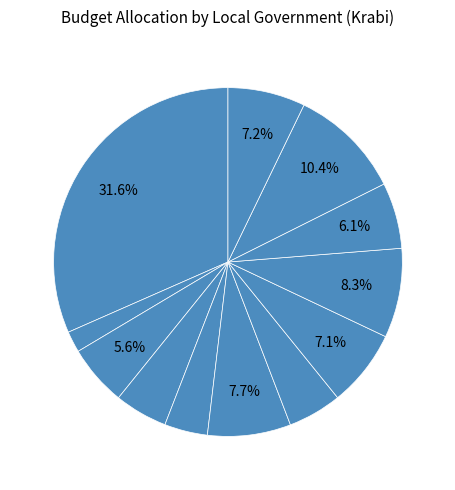

What is the ratio of the value at ทต.อ่าวลึกใต้ to the value at ทม.กระบี่?

0.3